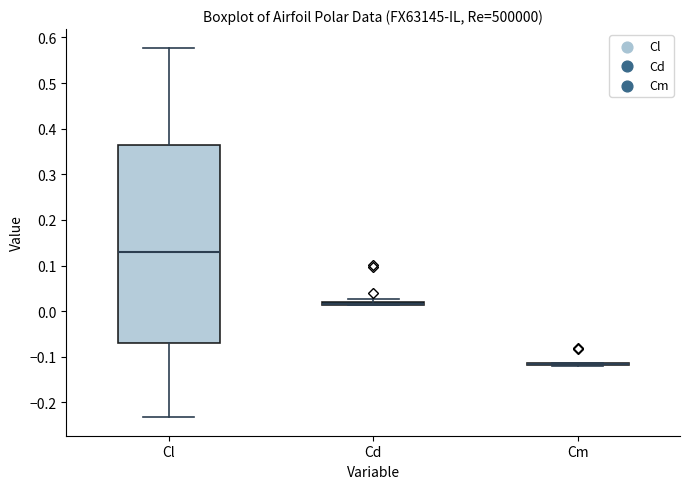

Where is the lower edge of the box for Cd on the y-axis? The values are not printed on the chart, so give them approximately, as read against the axis.

0.01